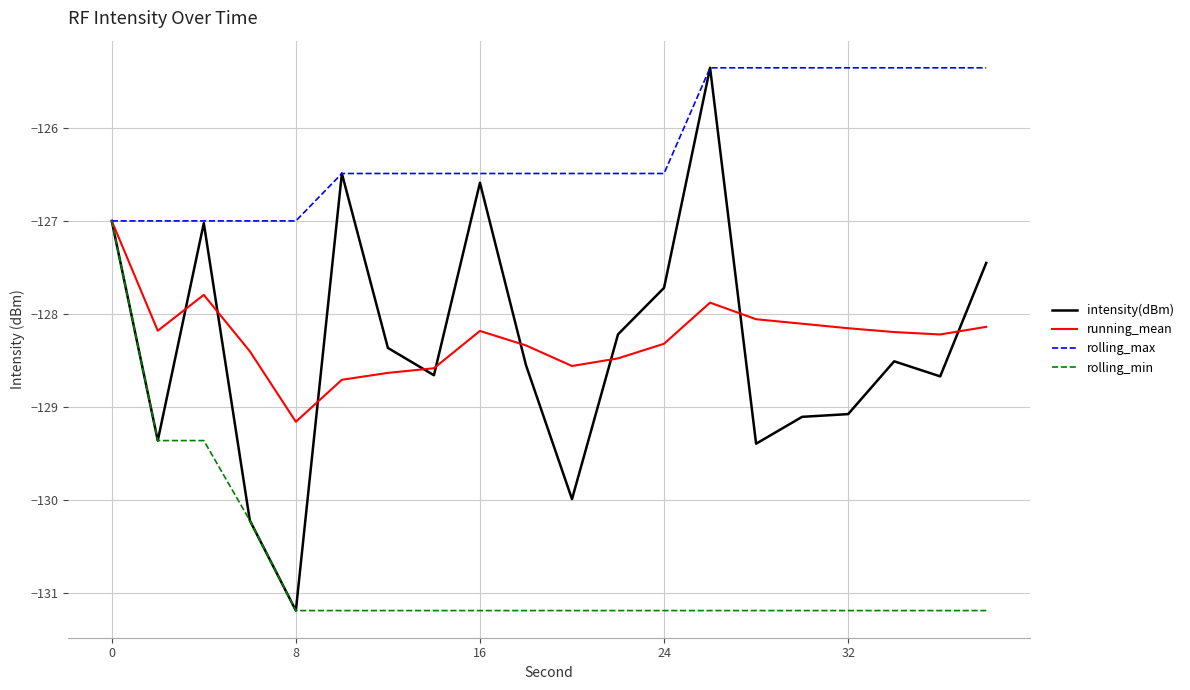

Which series has the widest spread of values?

intensity(dBm)